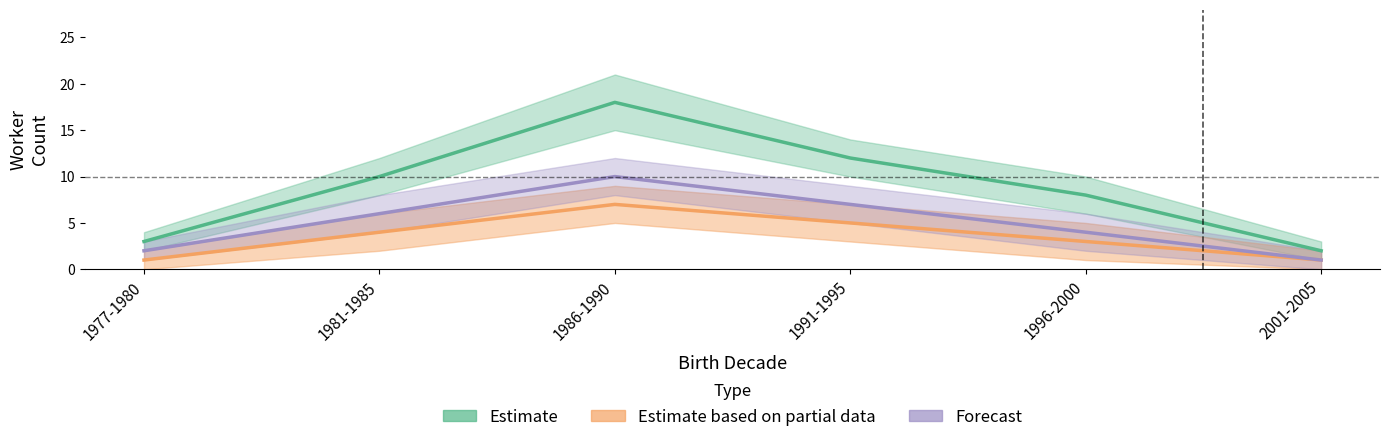

True or false: Forecast has a value of 6 at 1996-2000.

False